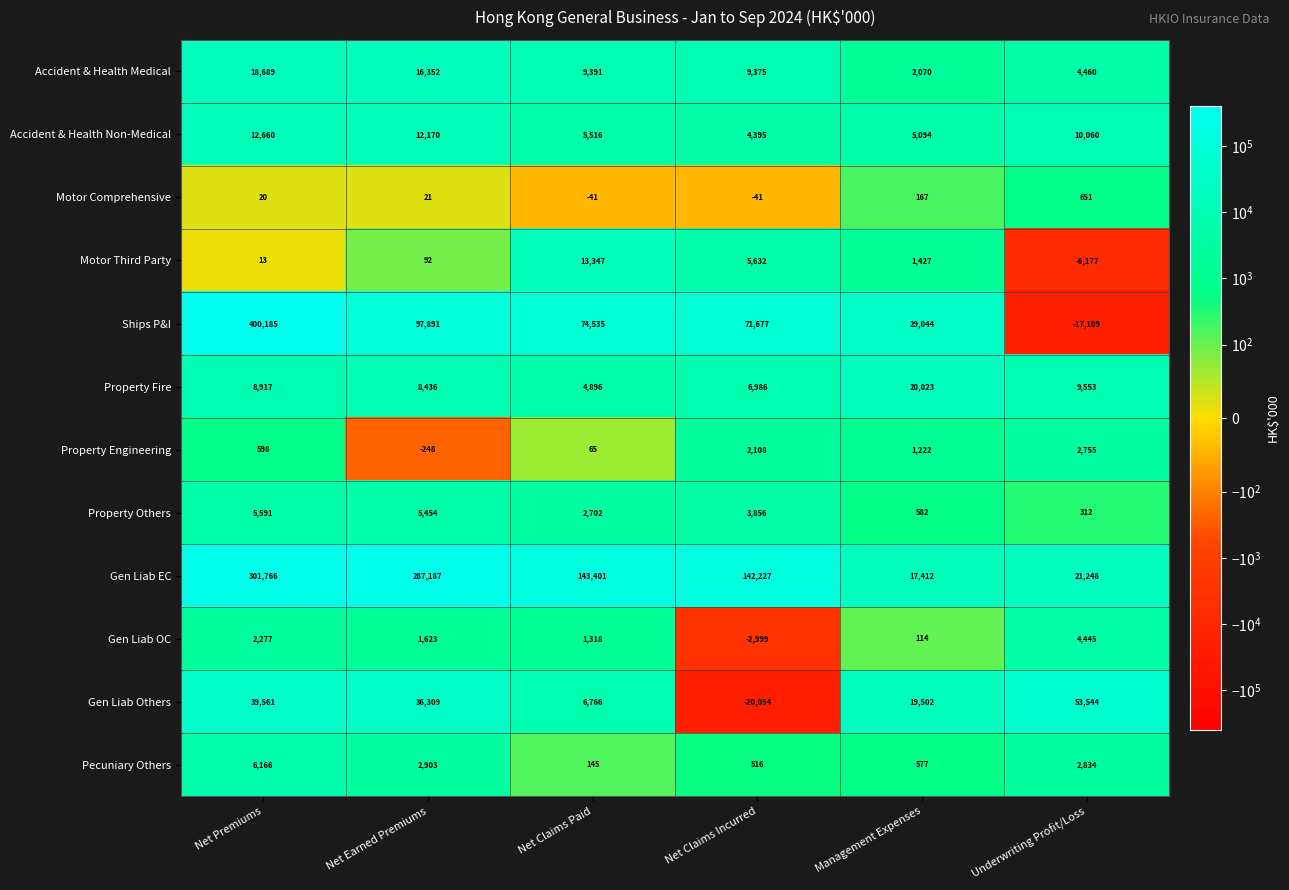

Read the Gen Liab Others value at Underwriting Profit/Loss.

53544